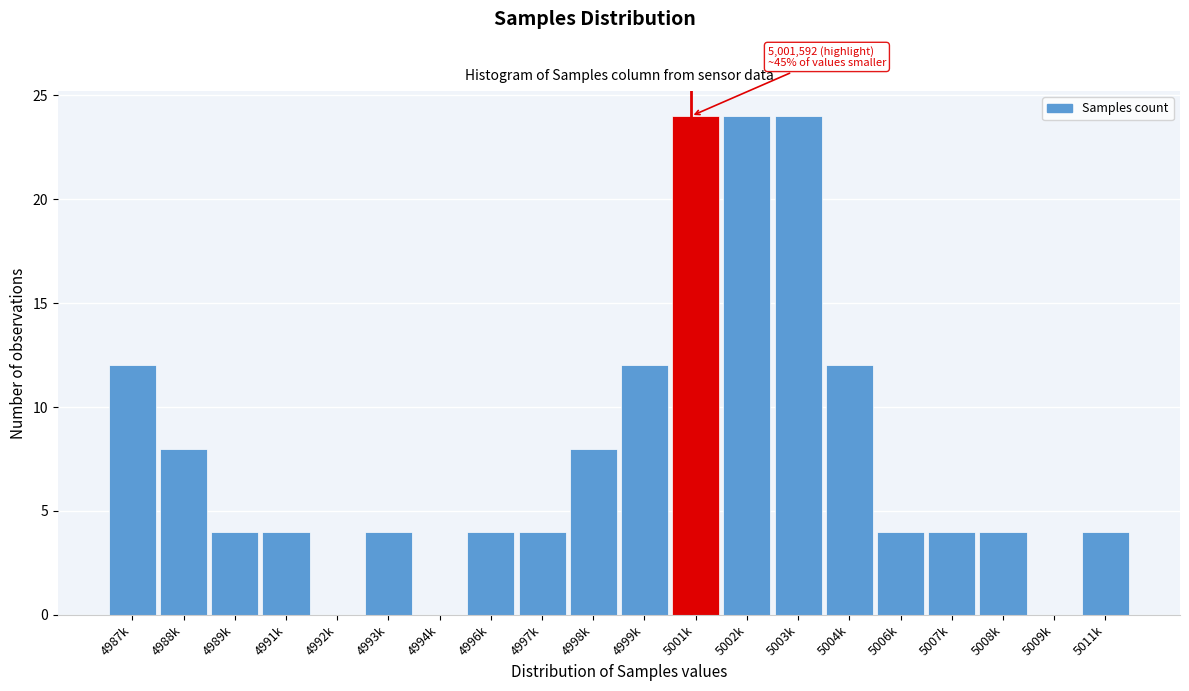

Reading left to right, extract all data points from this chart.

4987k=12	4988k=8	4989k=4	4991k=4	4992k=0	4993k=4	4994k=0	4996k=4	4997k=4	4998k=8	4999k=12	5001k=24	5002k=24	5003k=24	5004k=12	5006k=4	5007k=4	5008k=4	5009k=0	5011k=4